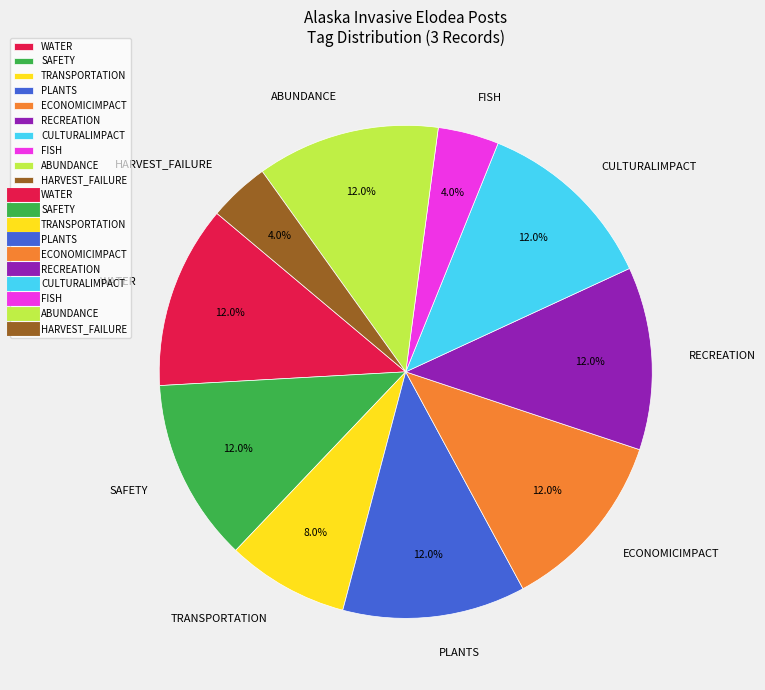

The SAFETY slice represents 28% of the pie. True or false?

False